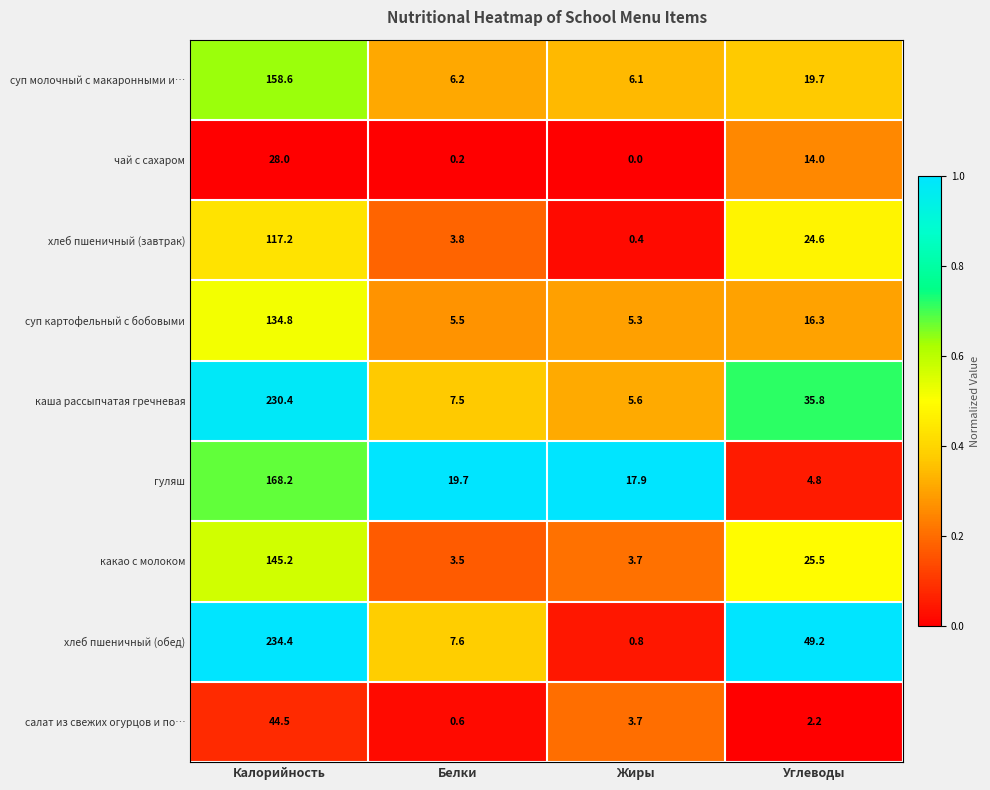

True or false: хлеб пшеничный (обед) has a value of 0.8 at Жиры.

True